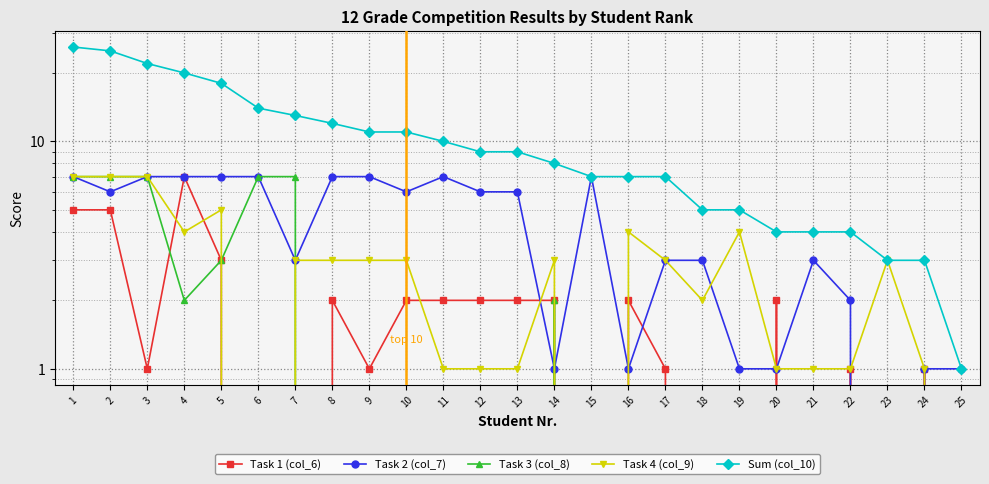

What is the difference between the second highest and second lowest values in the Task 3 (col_8) series?

7